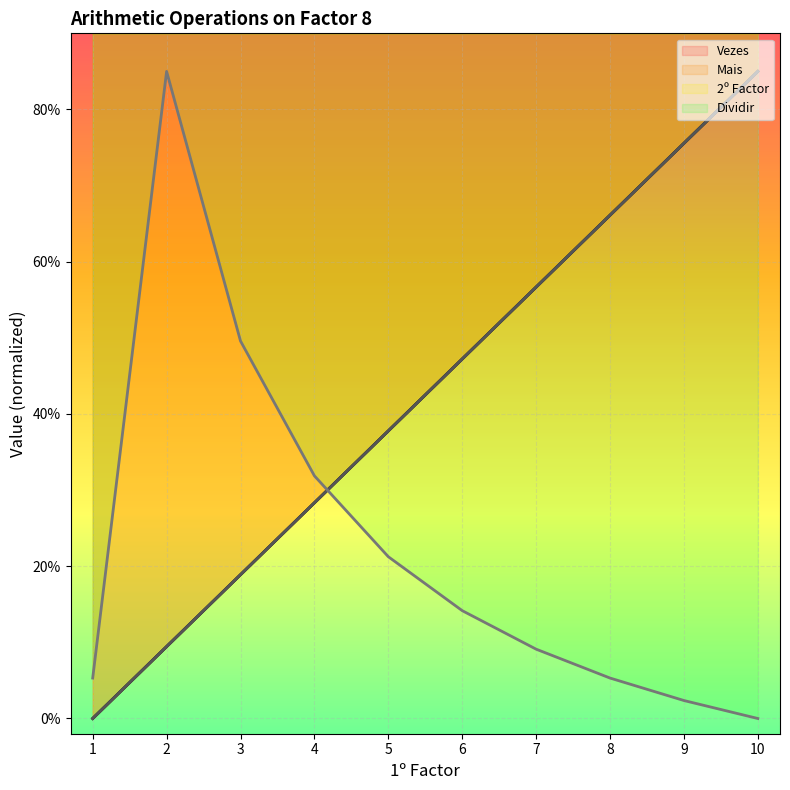

Which series has the largest range (max minus min)?

2º Factor